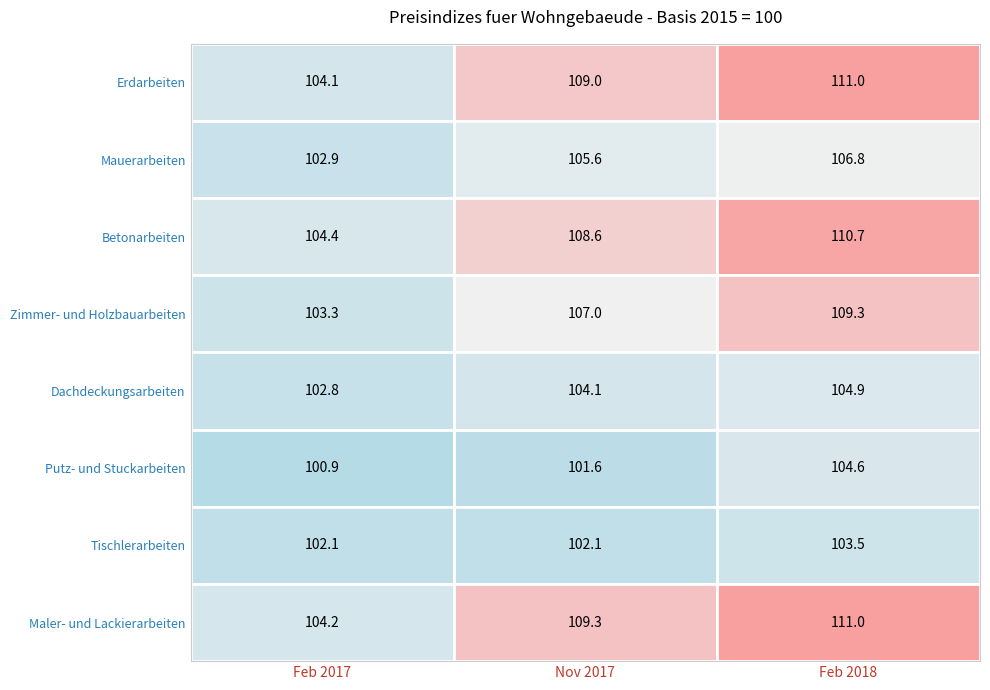

What is the difference between the maximum and minimum values in the Mauerarbeiten series?

3.9